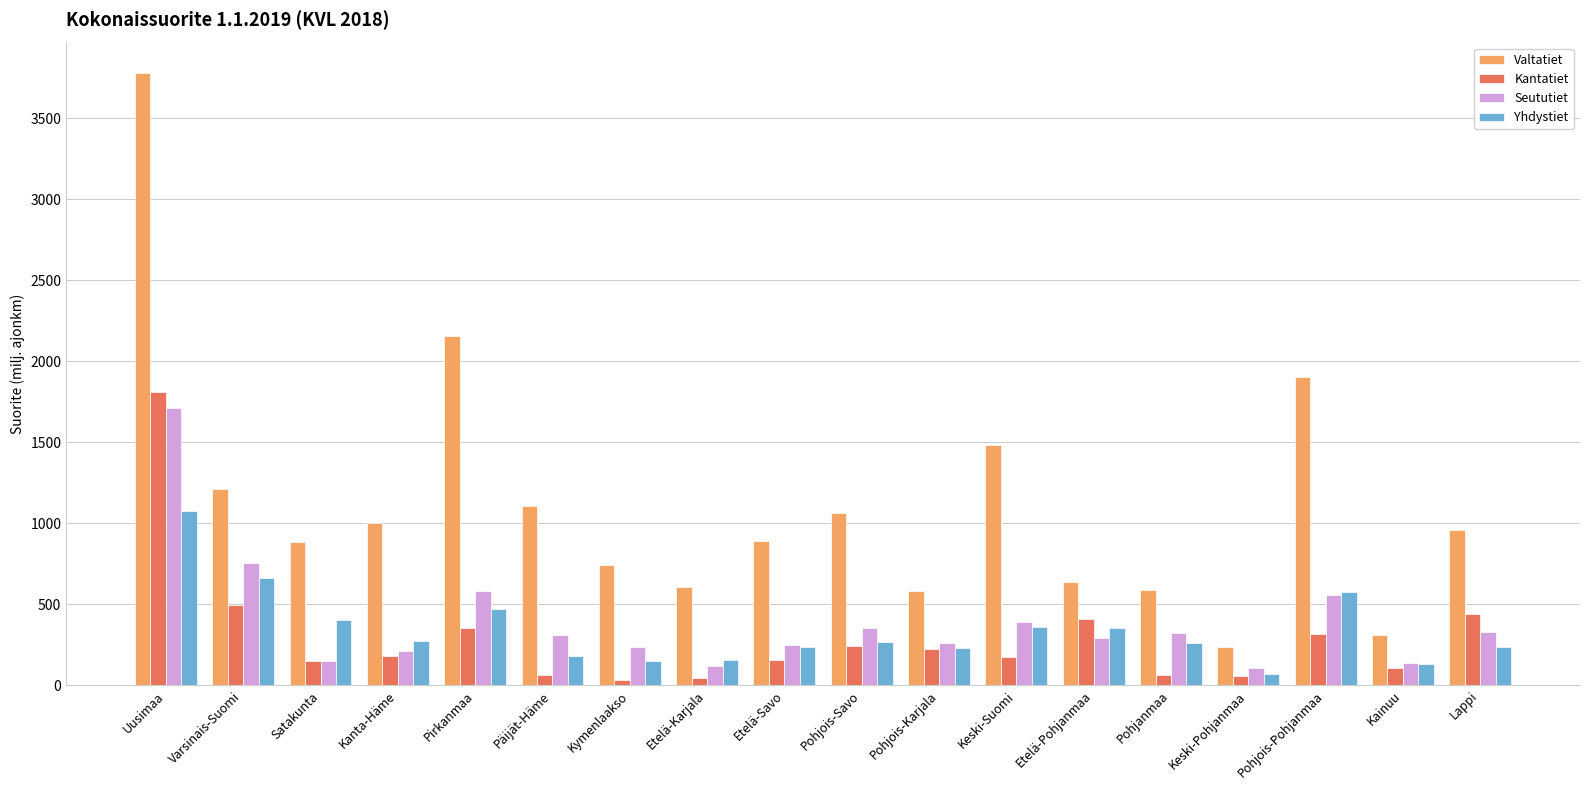

At how many categories does at least one series exceed 341?

16